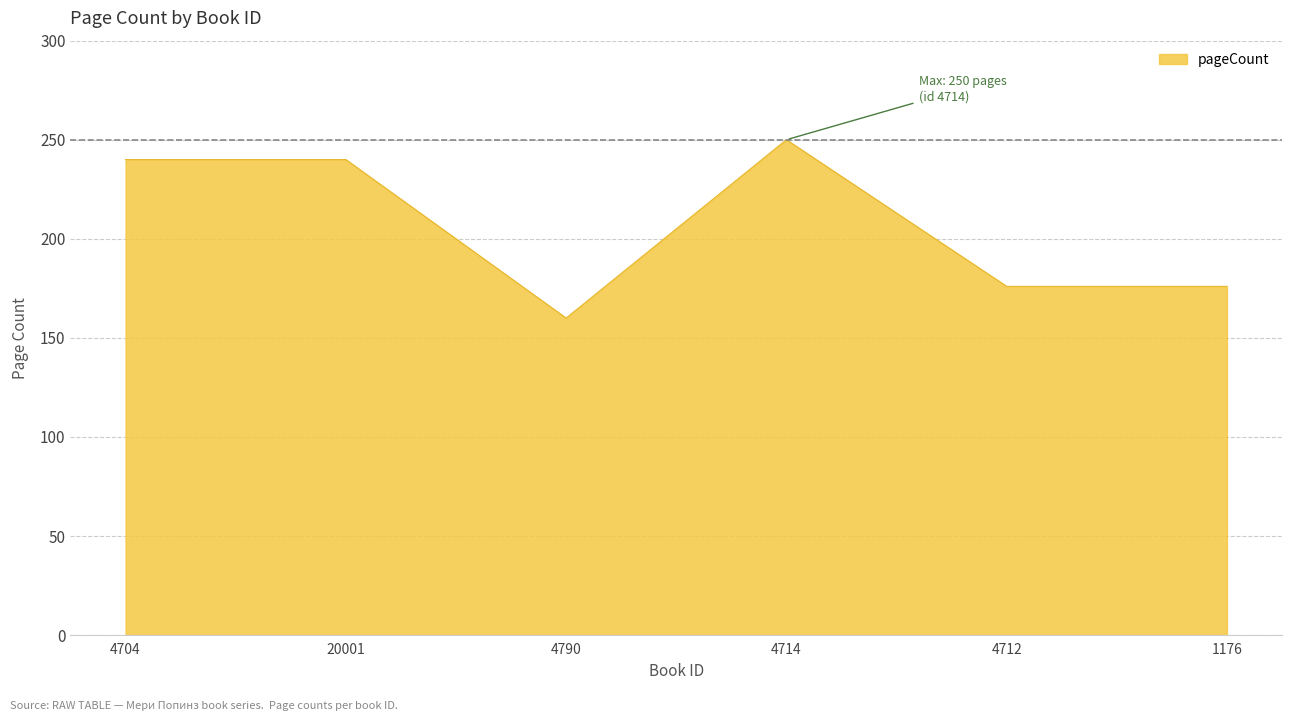

Read the value at 4712, to the nearest 5.

175